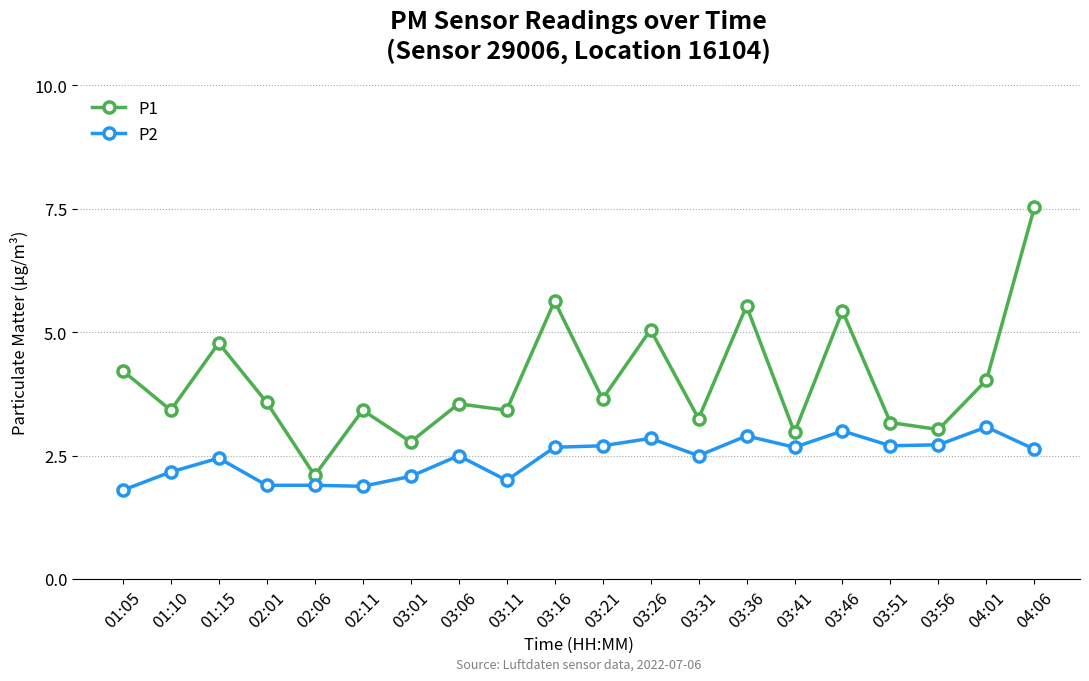

The P1 series shows 4.6 at 02:11. True or false?

False